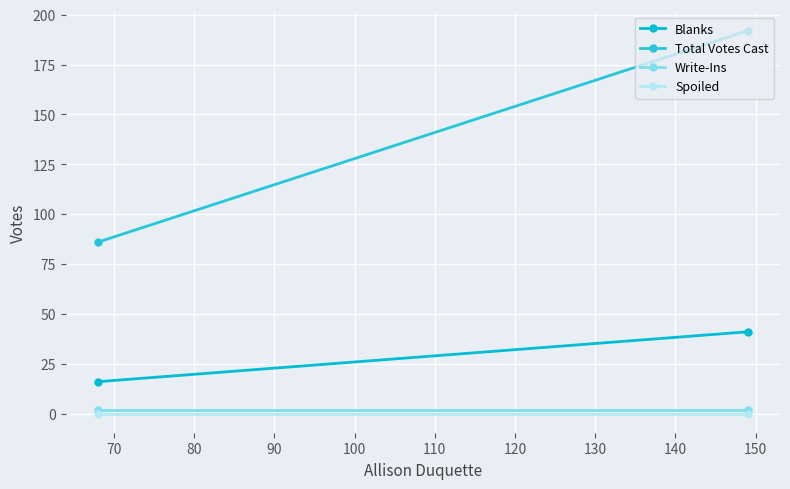

Which series has the largest range (max minus min)?

Total Votes Cast